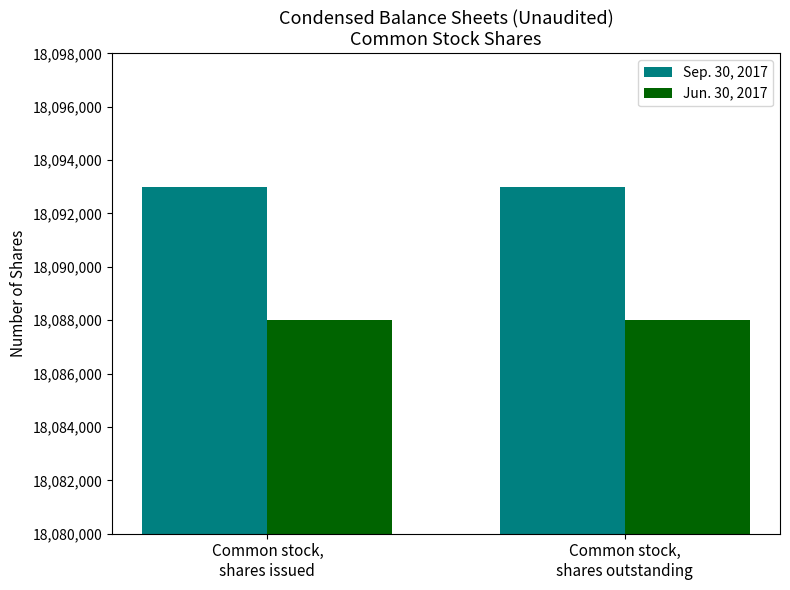

What is the difference between the highest and lowest values at Common stock,
shares issued?

5000